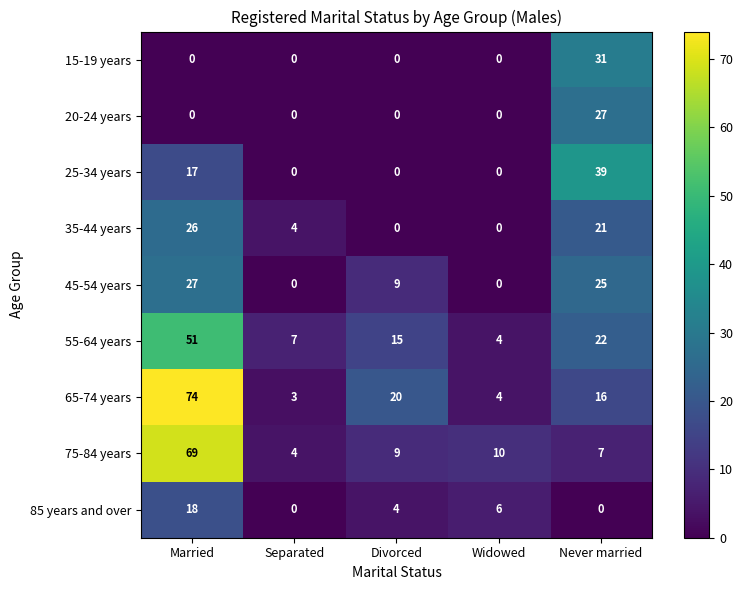

Is it true that 75-84 years equals 7 at Separated?

False